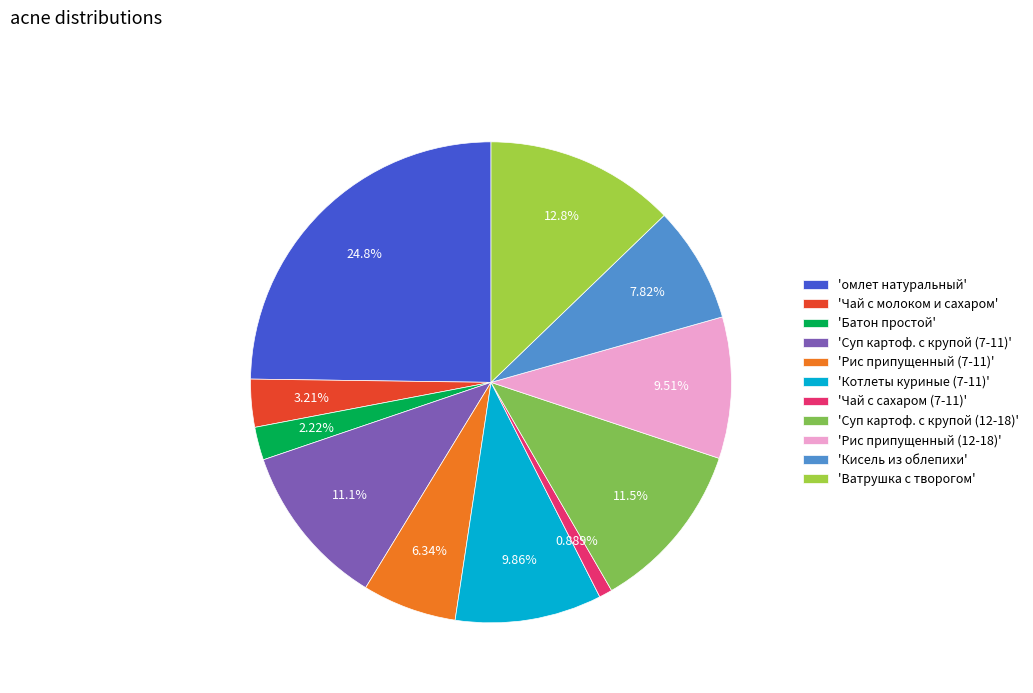

What is the largest slice in the pie chart?

'омлет натуральный'